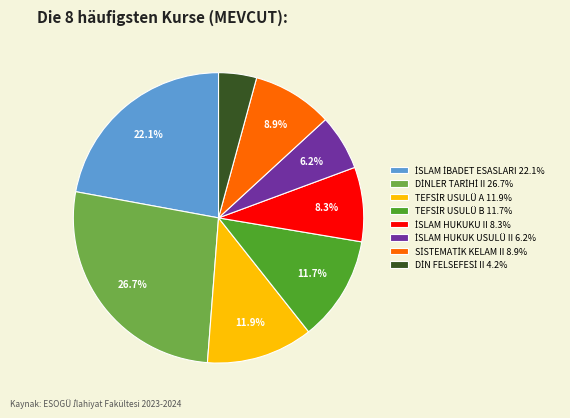

Is there any slice that represents more than half of the pie?

No